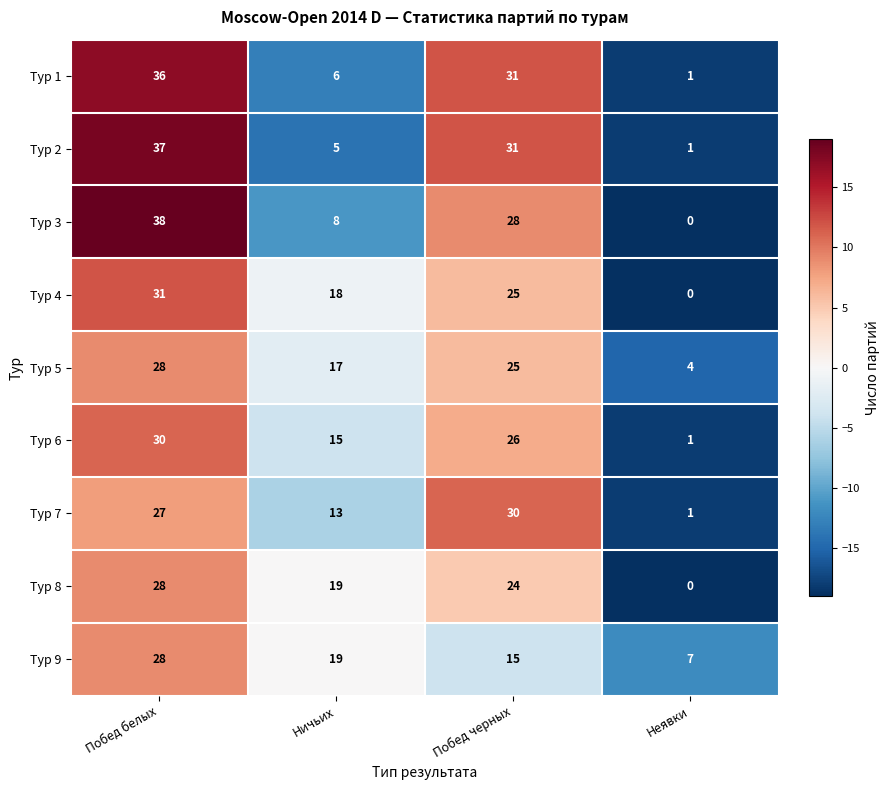

What is the spread (max minus min) of values at Побед черных?

16